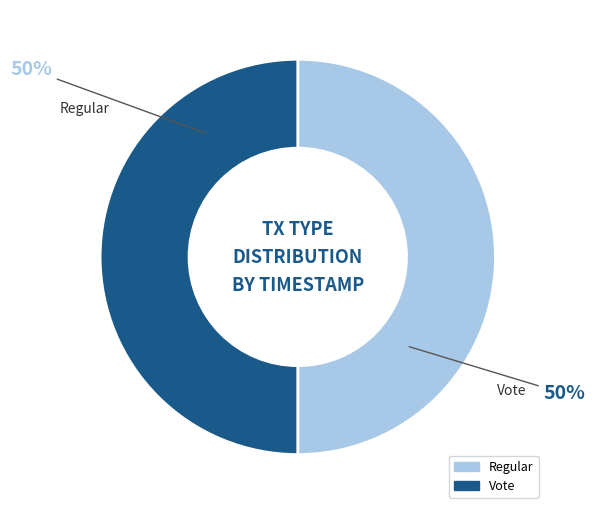

How many slices are in this pie chart?

2